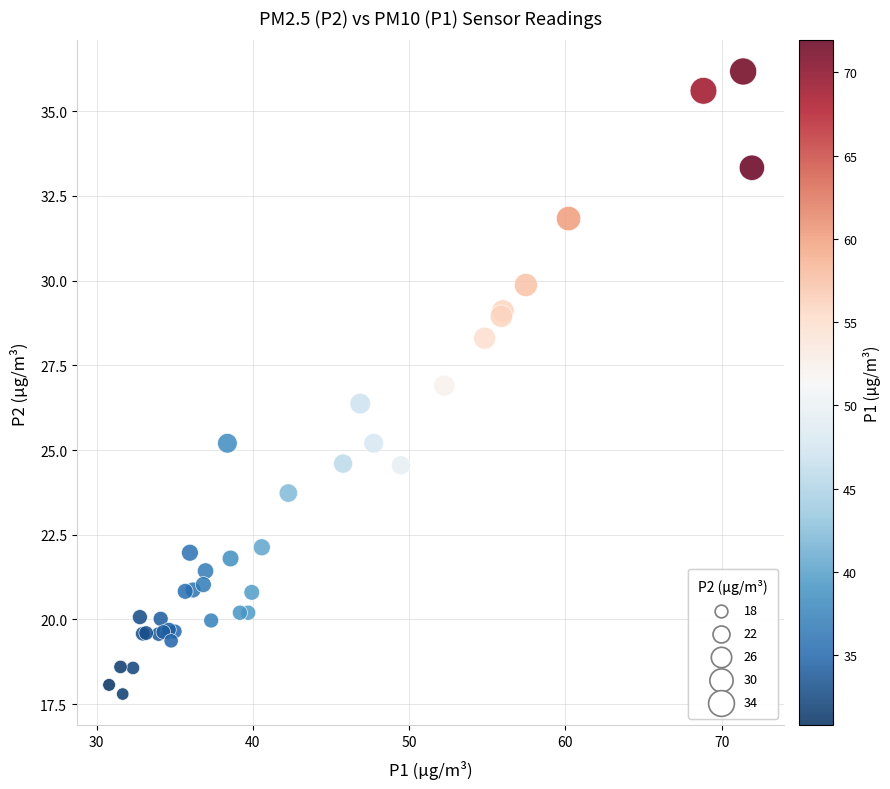

What Y value in the scatter plot is closest to 26?

26.4